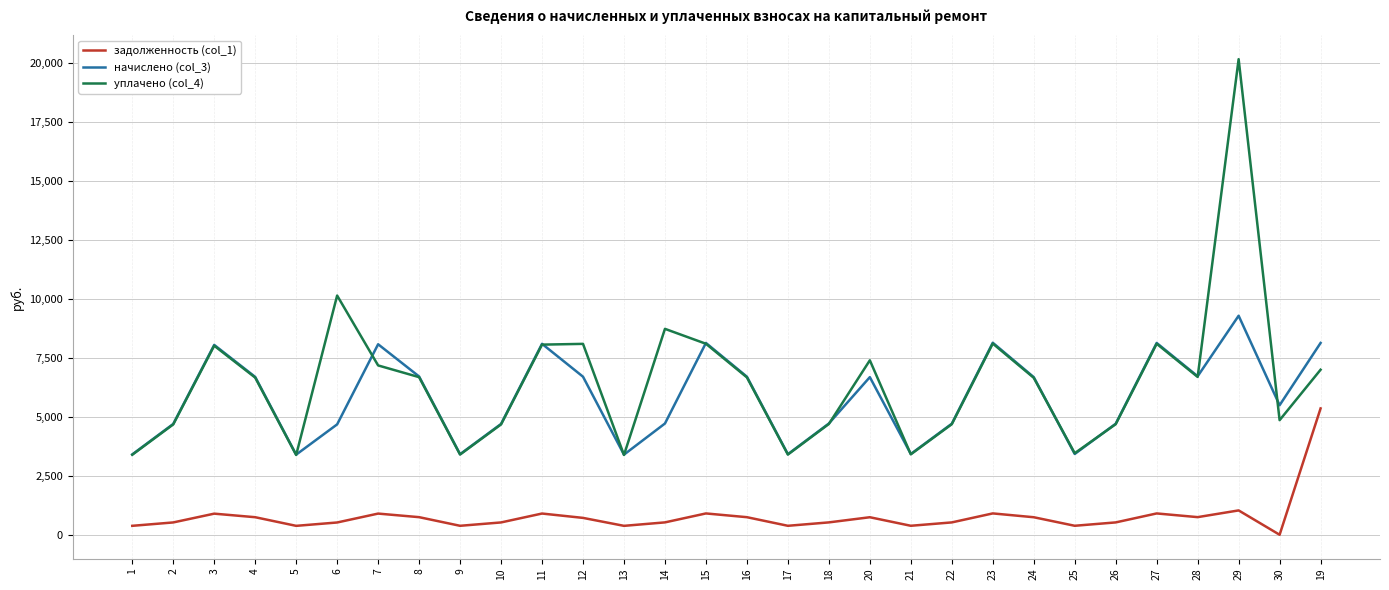

What is the sum of all начислено (col_3) values?

175298.4